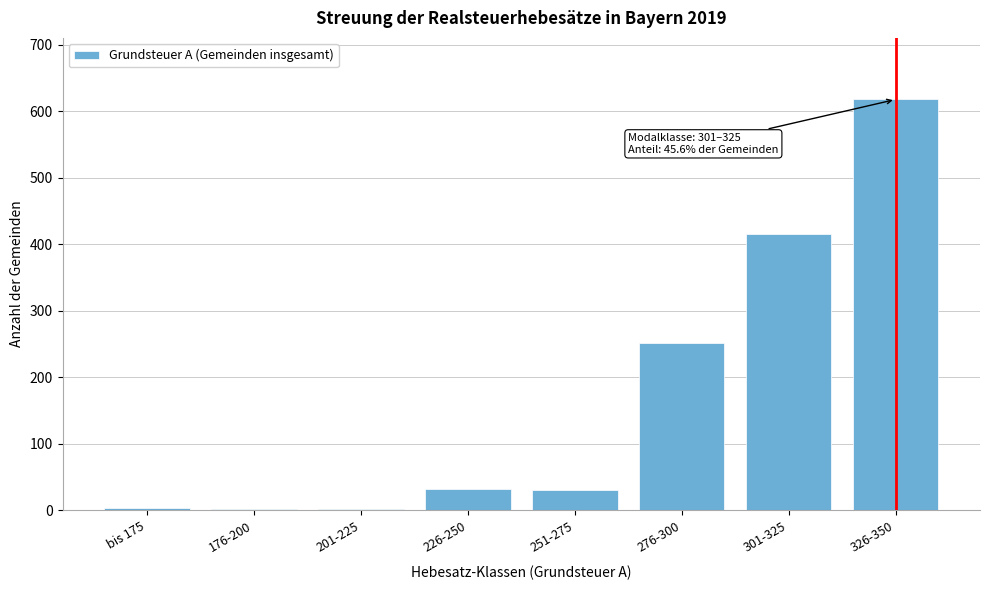

What is the maximum value shown in the chart?

618